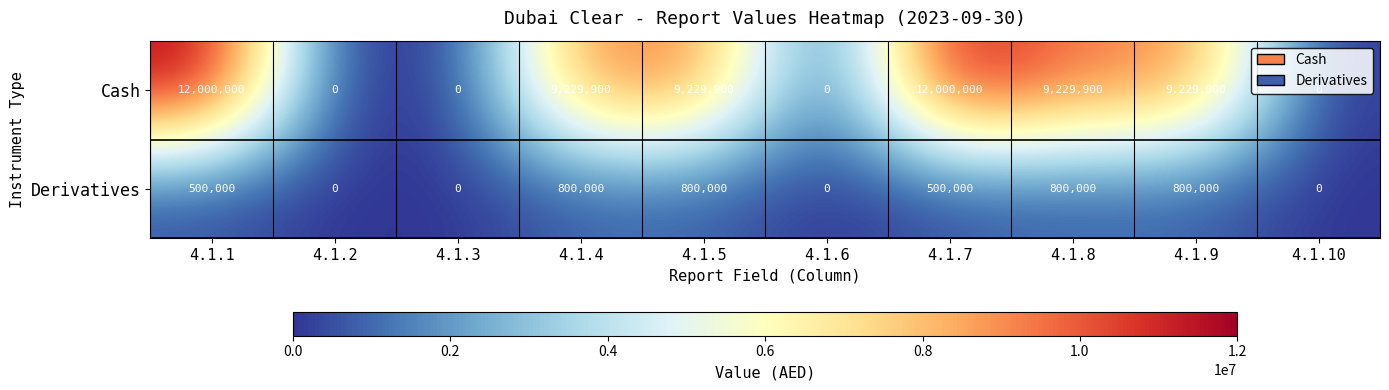

How many values in the Cash series are below 9229900?

4